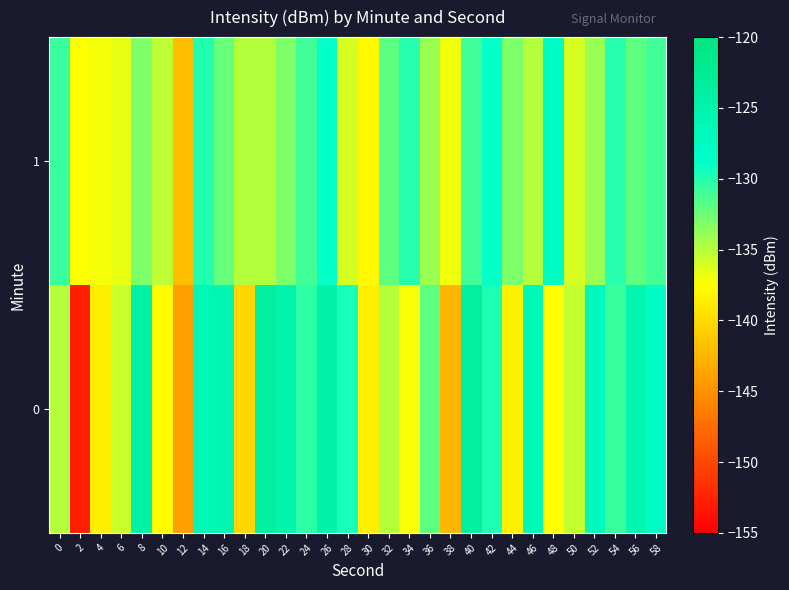

Reading left to right, extract all data points from this chart.

0: 0=-134.9	2=-152.9	4=-138.6	6=-135.7	8=-124.6	10=-137.6	12=-144.0	14=-126.3	16=-125.8	18=-140.4	20=-123.8	22=-125.2	24=-130.4	26=-124.7	28=-129.6	30=-138.5	32=-135.0	34=-137.3	36=-132.0	38=-142.5	40=-123.7	42=-129.8	44=-138.6	46=-126.7	48=-137.4	50=-135.4	52=-126.9	54=-130.7	56=-125.6	58=-128.0
1: 0=-130.8	2=-137.4	4=-137.2	6=-136.7	8=-133.1	10=-135.2	12=-141.9	14=-129.9	16=-132.3	18=-134.9	20=-135.0	22=-133.0	24=-131.0	26=-129.0	28=-136.0	30=-138.0	32=-132.0	34=-130.0	36=-134.0	38=-137.0	40=-131.0	42=-129.0	44=-133.0	46=-135.0	48=-128.0	50=-136.0	52=-134.0	54=-130.0	56=-132.0	58=-131.0